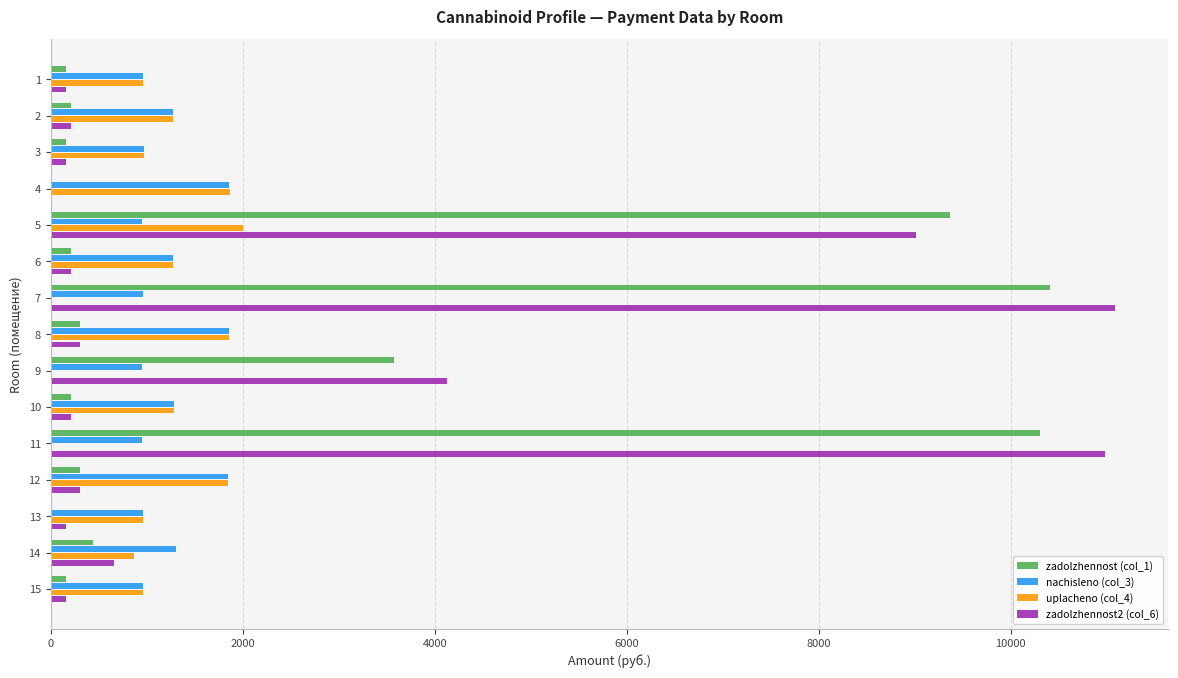

What is the greatest value displayed?

11088.6